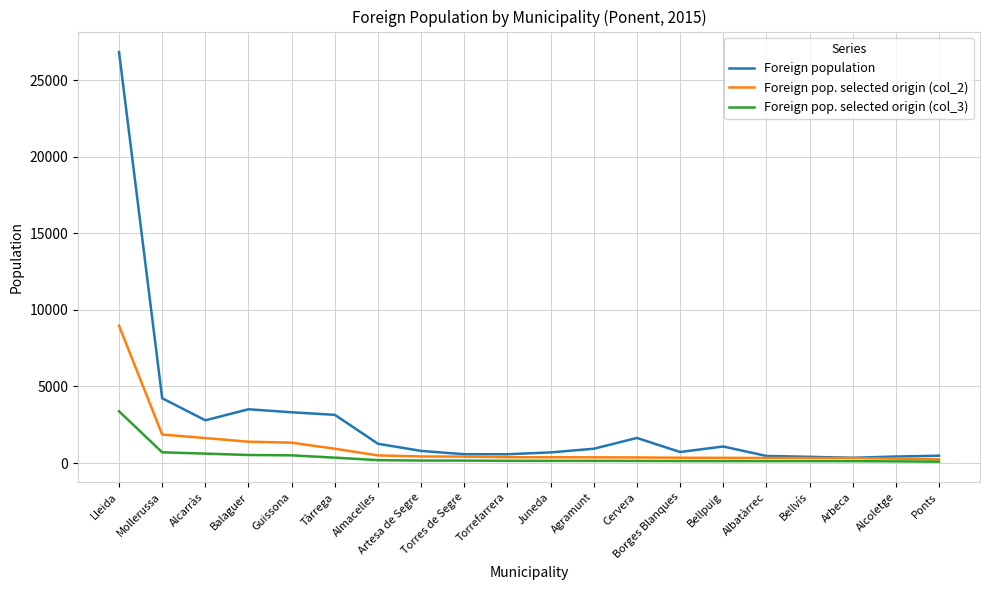

Is it true that Foreign pop. selected origin (col_2) equals 1330 at Guissona?

True